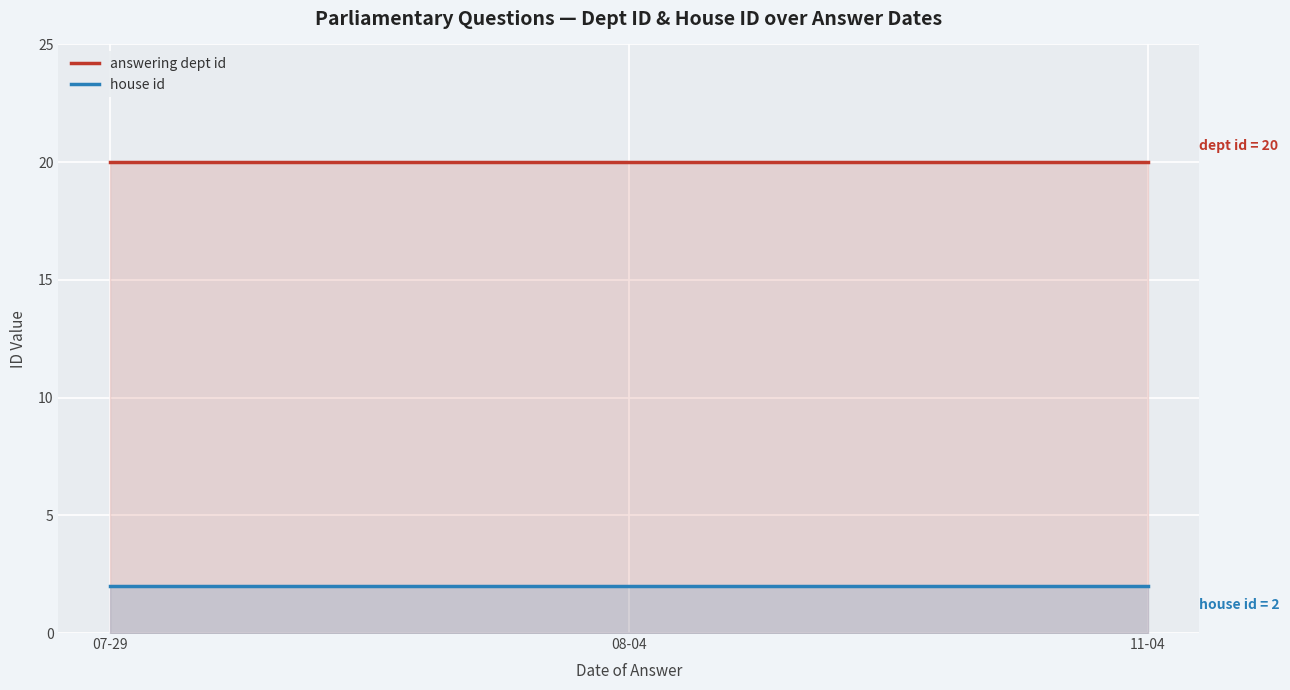

What position from the right is 07-29?

3